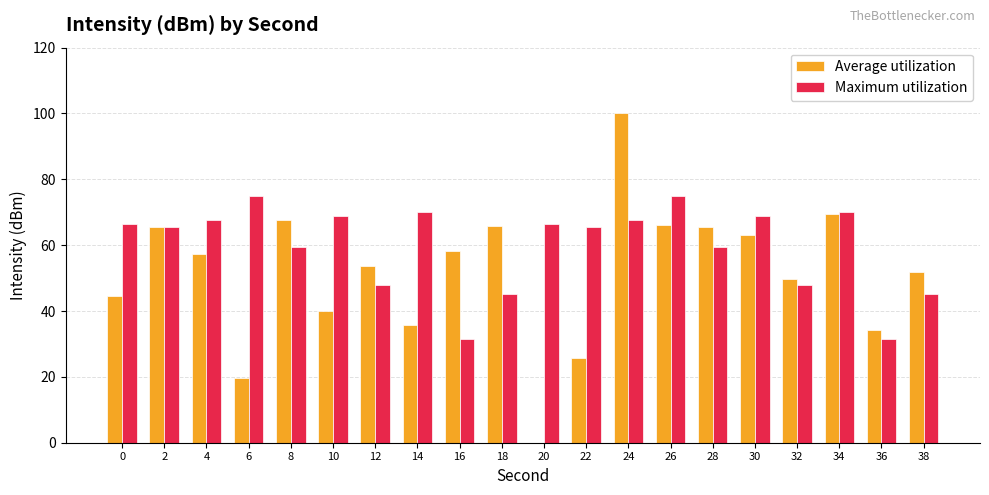

The value of Maximum utilization at 20 is 28.2. True or false?

False